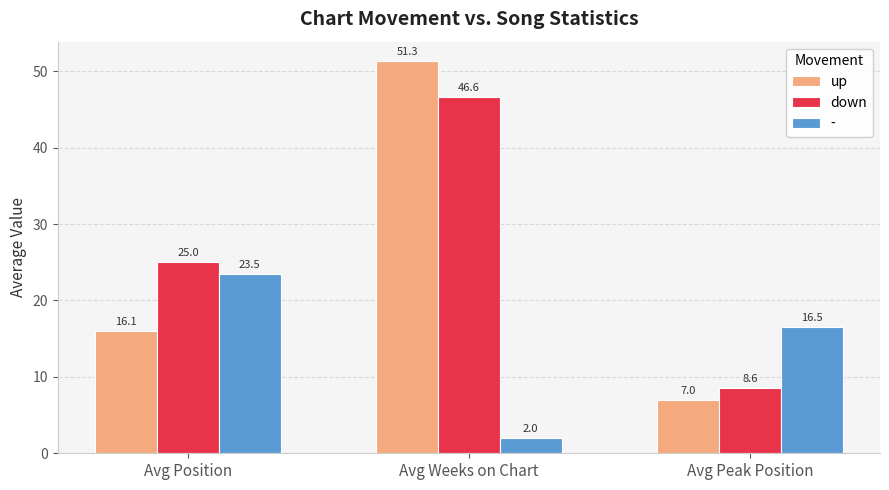

What is the value of the down bar at the 3rd from the left?

8.6